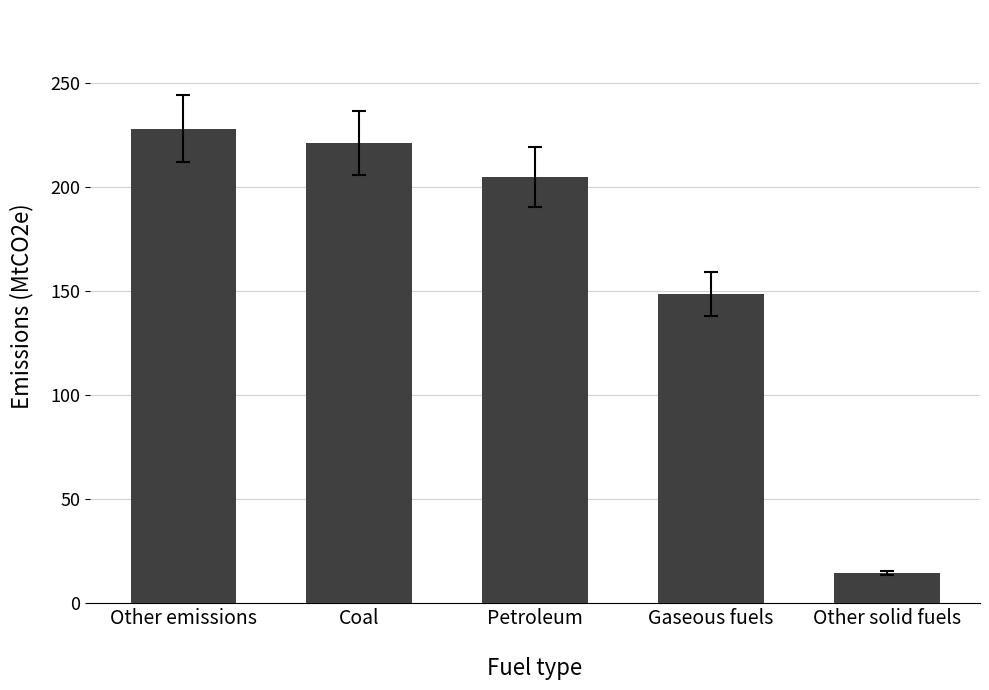

Reading left to right, transcribe all the data shown in this chart.

228.1	221.2	204.9	148.6	14.7